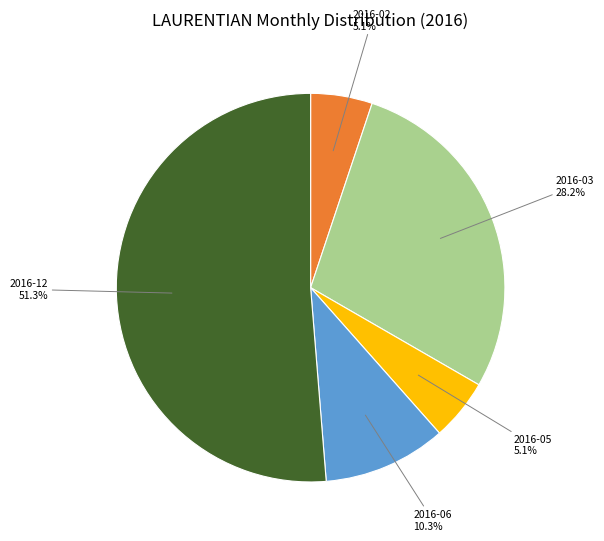

What is the largest slice in the pie chart?

2016-12